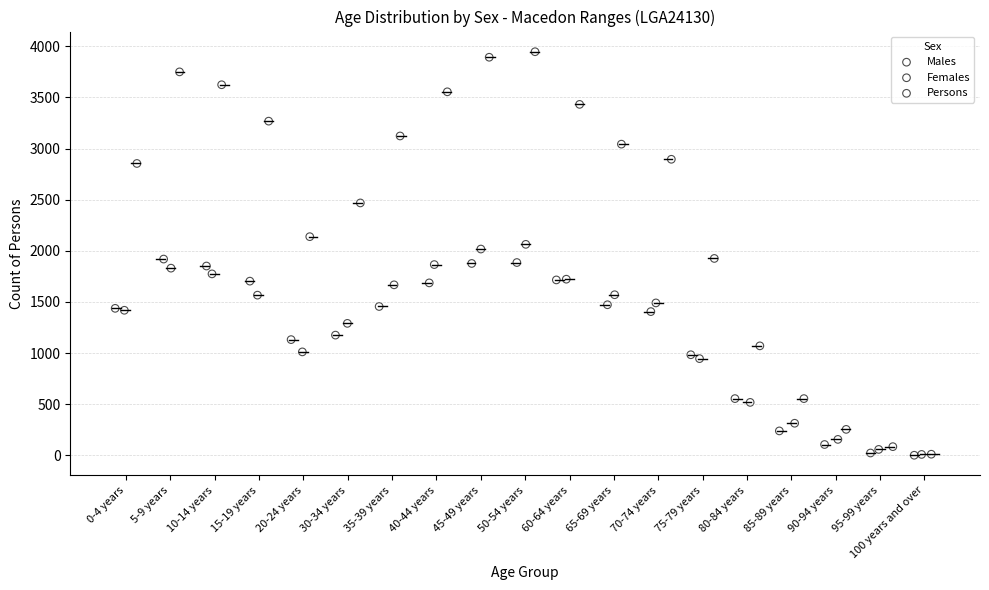

Which series reaches the maximum Y coordinate?

Persons